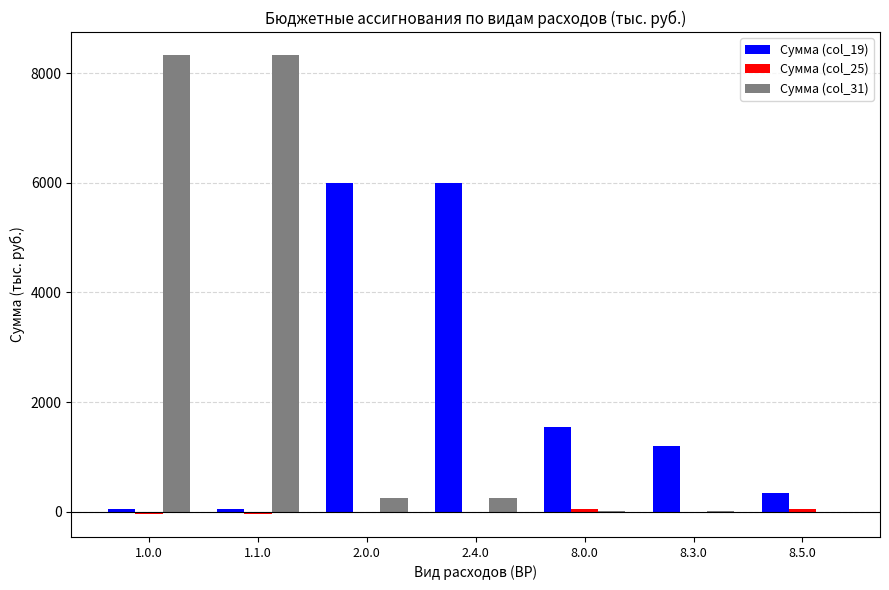

True or false: Сумма (col_31) has a value of 241.9 at 2.0.0.

True